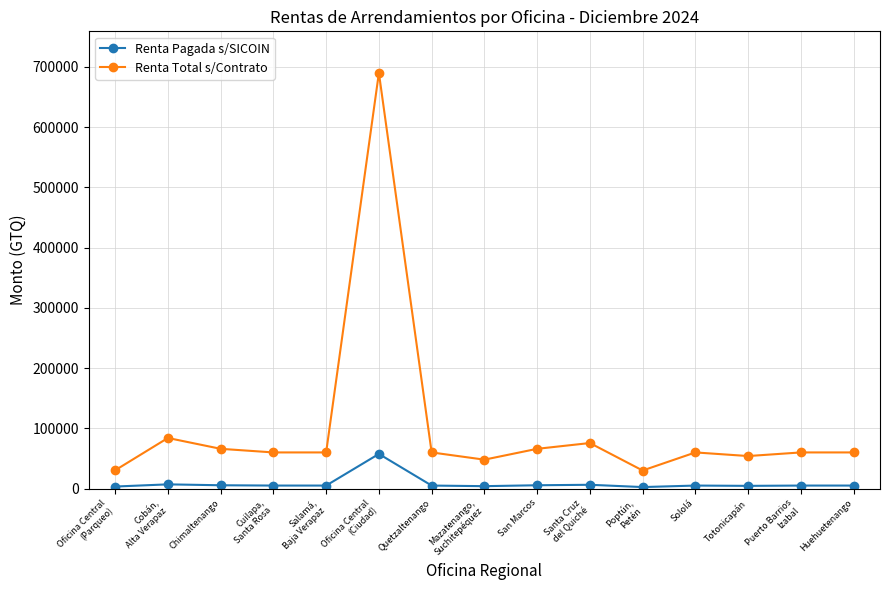

At which label is Renta Total s/Contrato closest to 360000?

Cobán,
Alta Verapaz